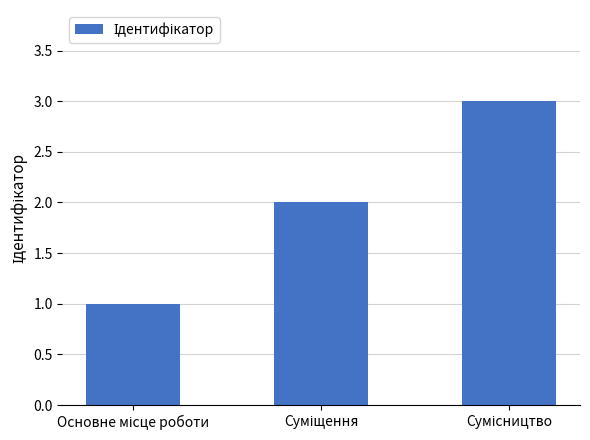

What is the difference between the maximum and minimum values?

2